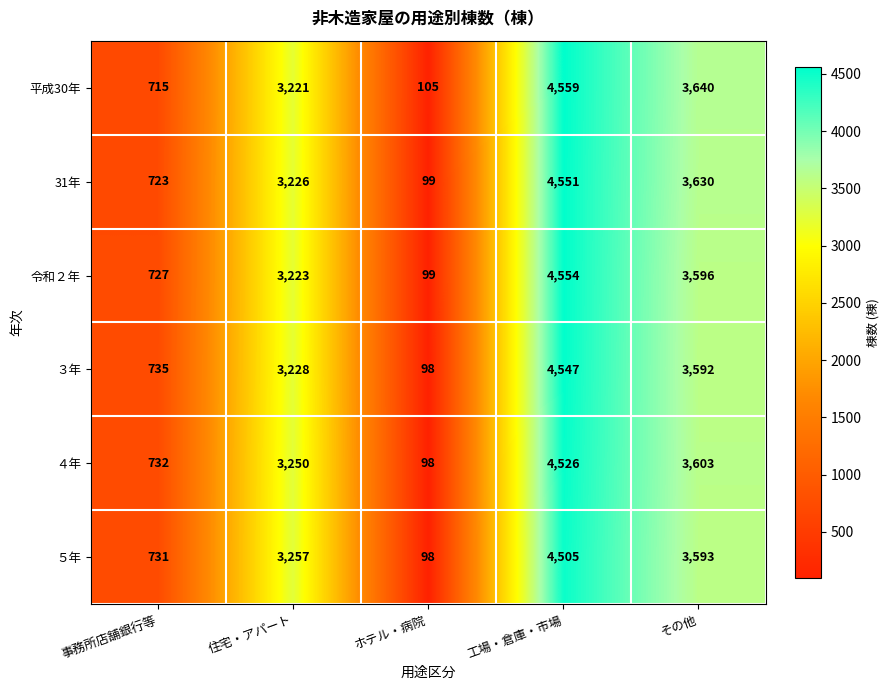

How many categories are shown in the chart?

5